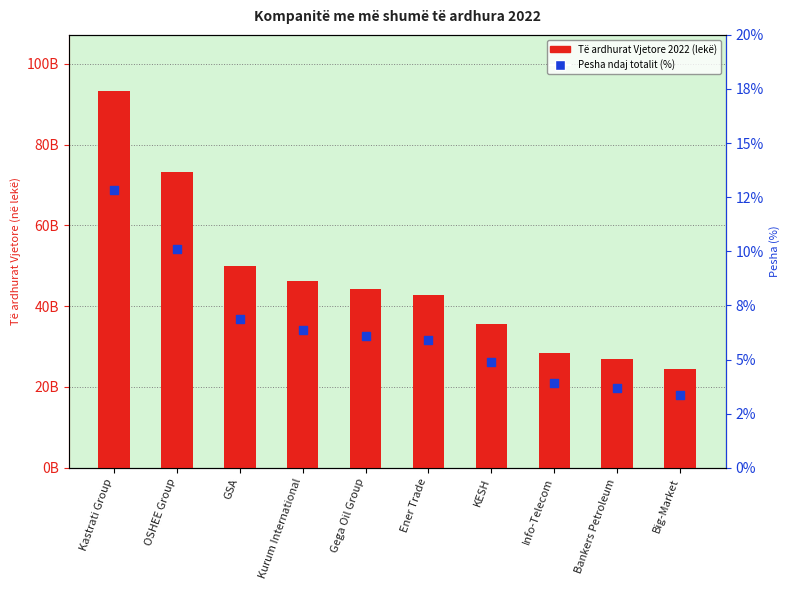

Which series has the widest spread of Y values?

Të ardhurat Vjetore 2022